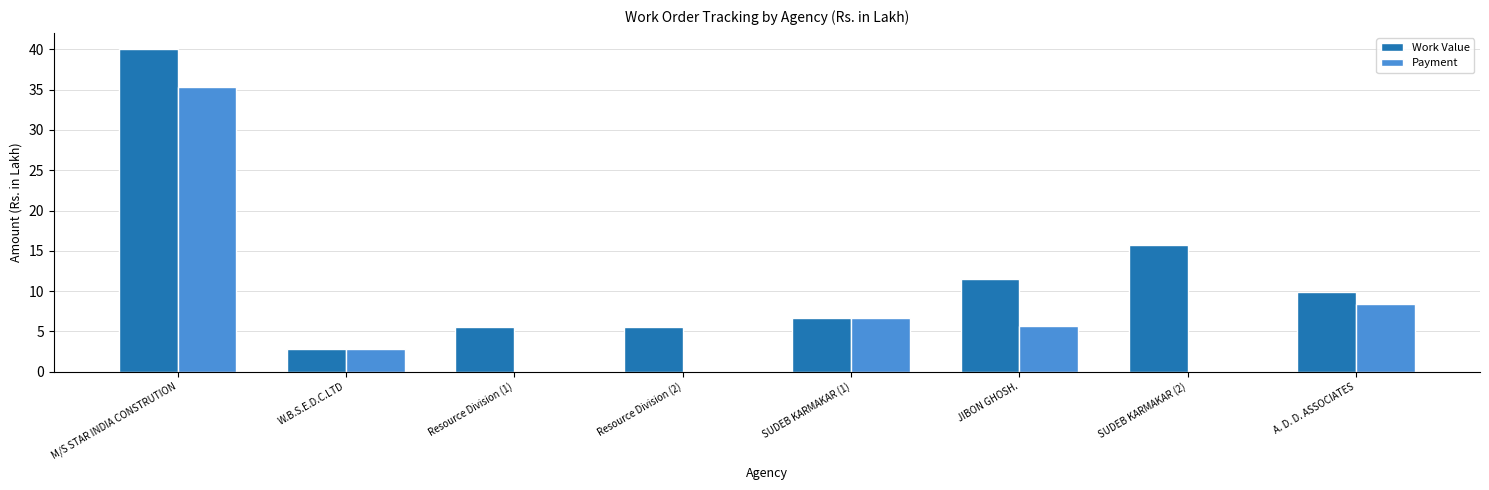

True or false: Payment has a value of 6.7 at SUDEB KARMAKAR (1).

True